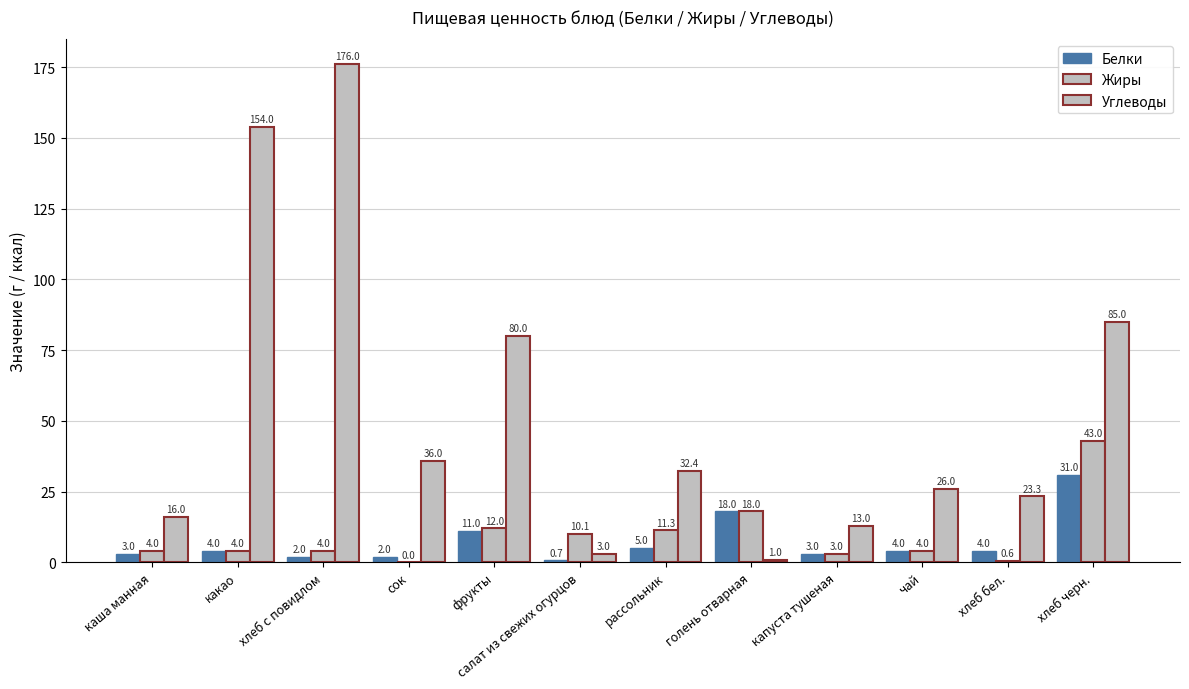

What is the difference between the maximum and second lowest values in the Углеводы series?

173.0